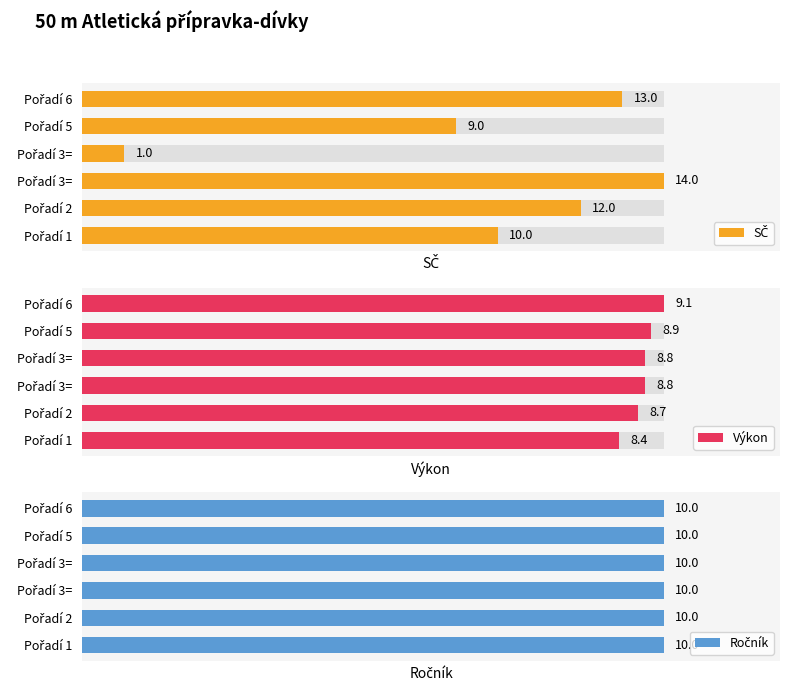

What is the sum of the SČ values at Pořadí 1 and Pořadí 3=?

11.0